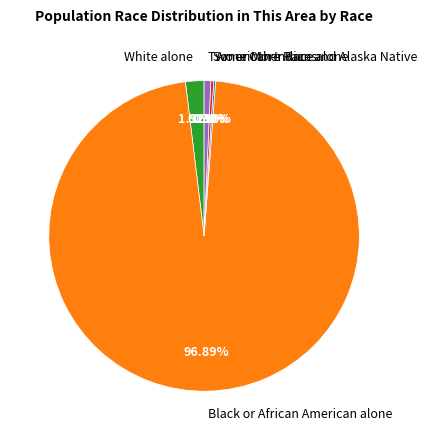

Which slice is the largest?

Black or African American alone